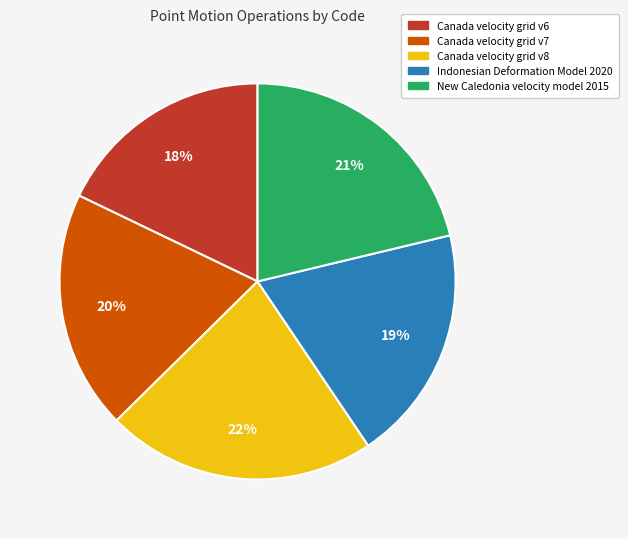

To the nearest percent, what is the combined percentage of Indonesian Deformation Model 2020 and Canada velocity grid v7?

39%